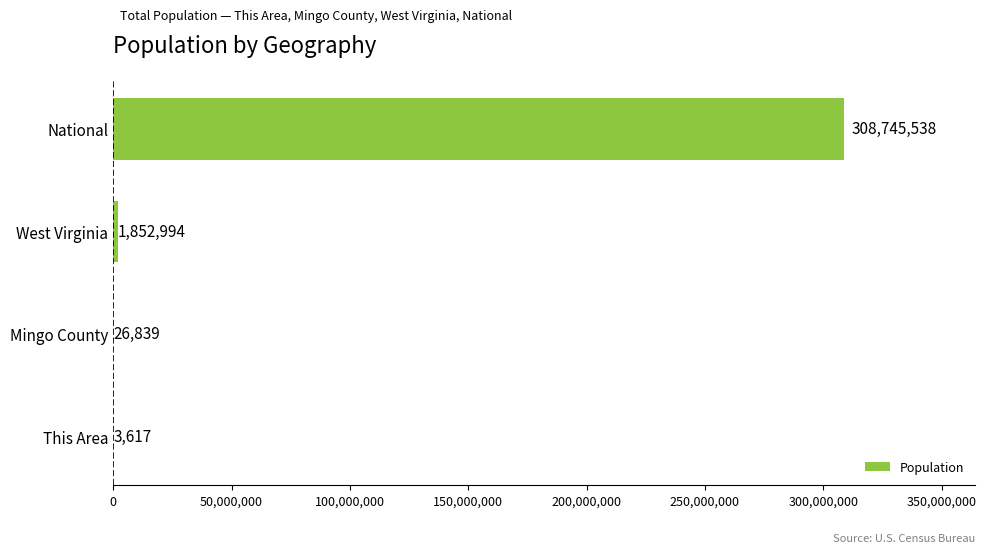

What is the sum of all values?

310628988